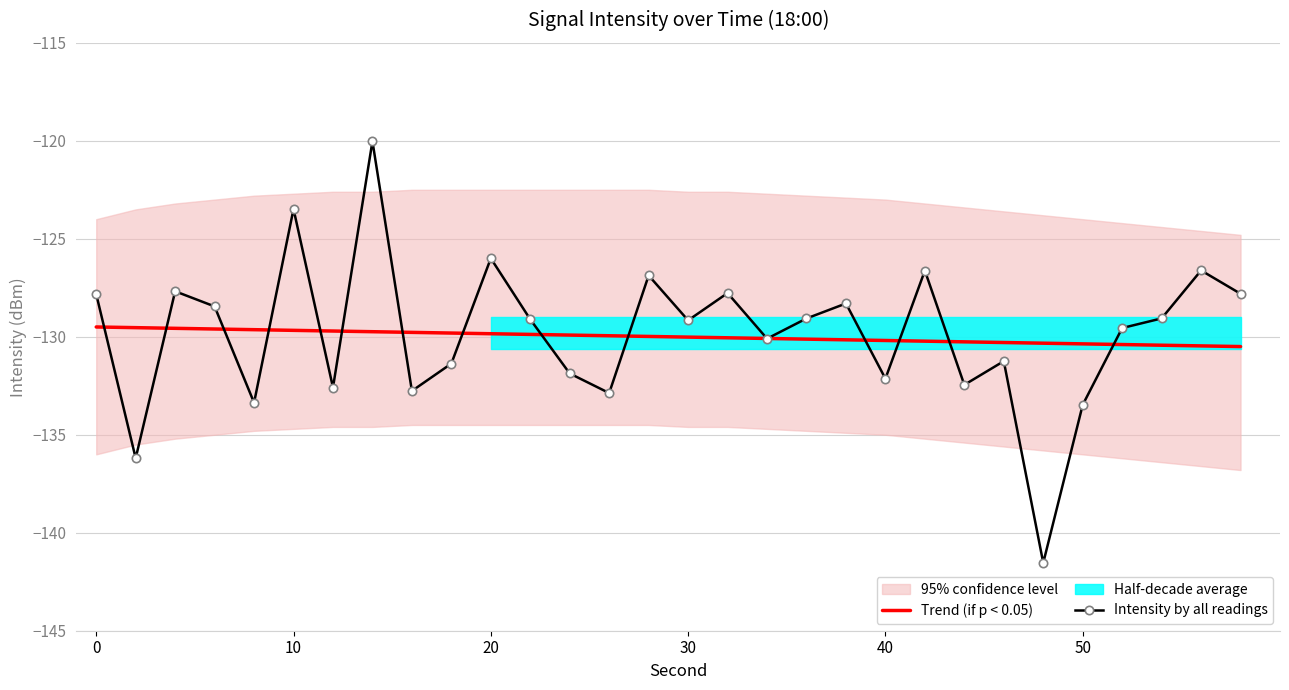

True or false: the data shows -224.5 at 28.

False